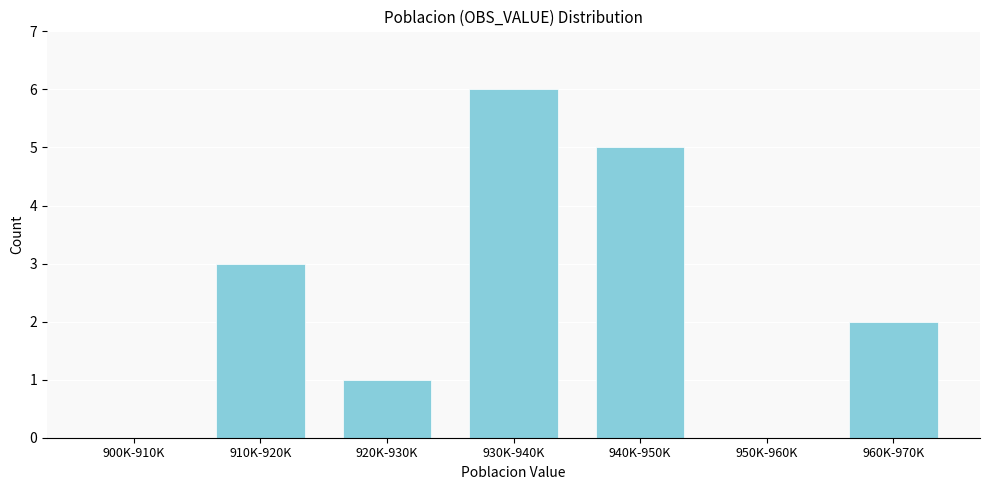

Reading left to right, transcribe all the data shown in this chart.

900K-910K=0	910K-920K=3	920K-930K=1	930K-940K=6	940K-950K=5	950K-960K=0	960K-970K=2